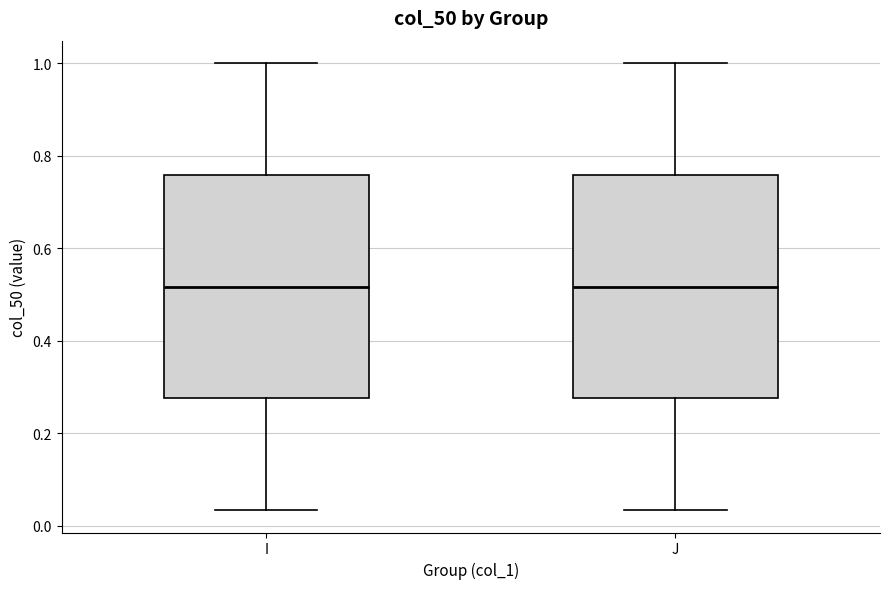

Reading left to right, transcribe this box plot: for each box, give where its median line is, the range the box spans, and where its two whiskers end, as read against the y-axis. The values are not printed on the chart, so give them approximately, as read against the axis.

I: median 0.52, box 0.28 to 0.76, whiskers 0.04 to 1.00
J: median 0.52, box 0.28 to 0.76, whiskers 0.04 to 1.00